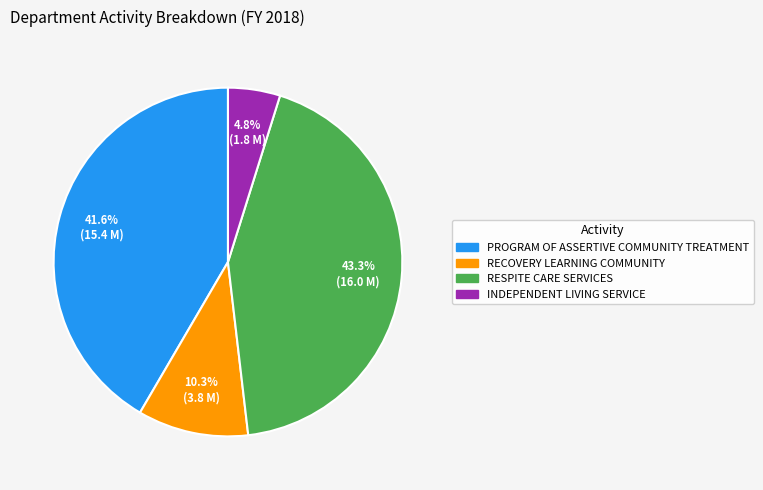

Rank the categories by value from highest to lowest.

RESPITE CARE SERVICES, PROGRAM OF ASSERTIVE COMMUNITY TREATMENT, RECOVERY LEARNING COMMUNITY, INDEPENDENT LIVING SERVICE